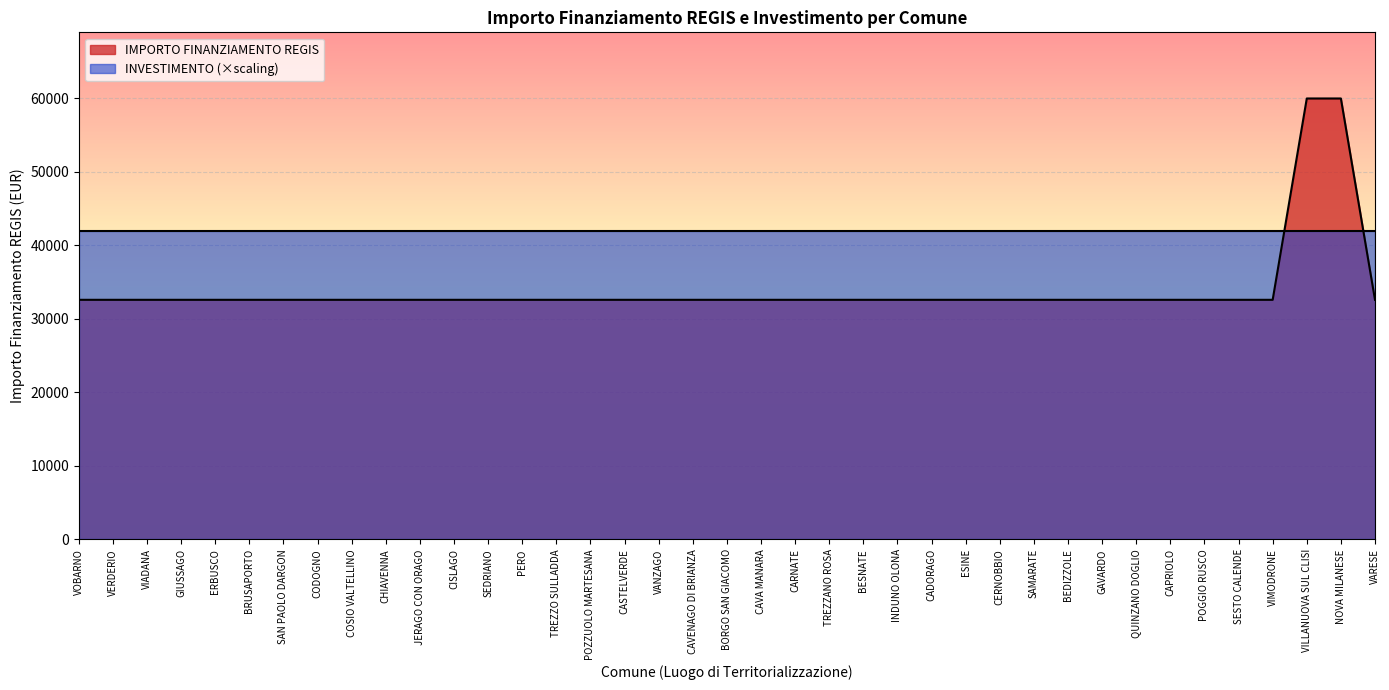

Reading left to right, transcribe all the data shown in this chart.

32589	32589	32589	32589	32589	32589	32589	32589	32589	32589	32589	32589	32589	32589	32589	32589	32589	32589	32589	32589	32589	32589	32589	32589	32589	32589	32589	32589	32589	32589	32589	32589	32589	32589	32589	32589	59966	59966	32589